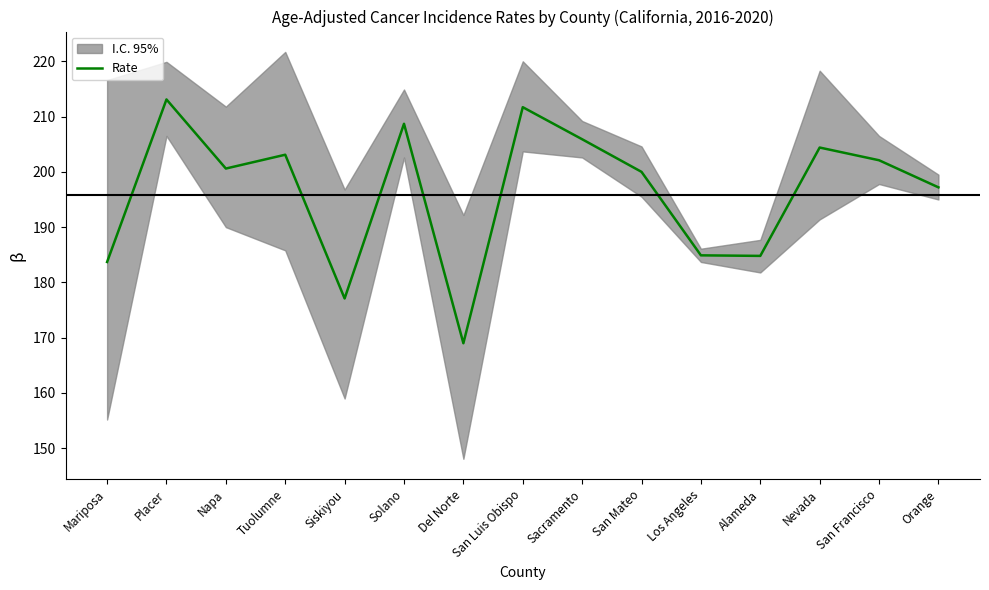

True or false: the data shows 254.9 at Alameda.

False